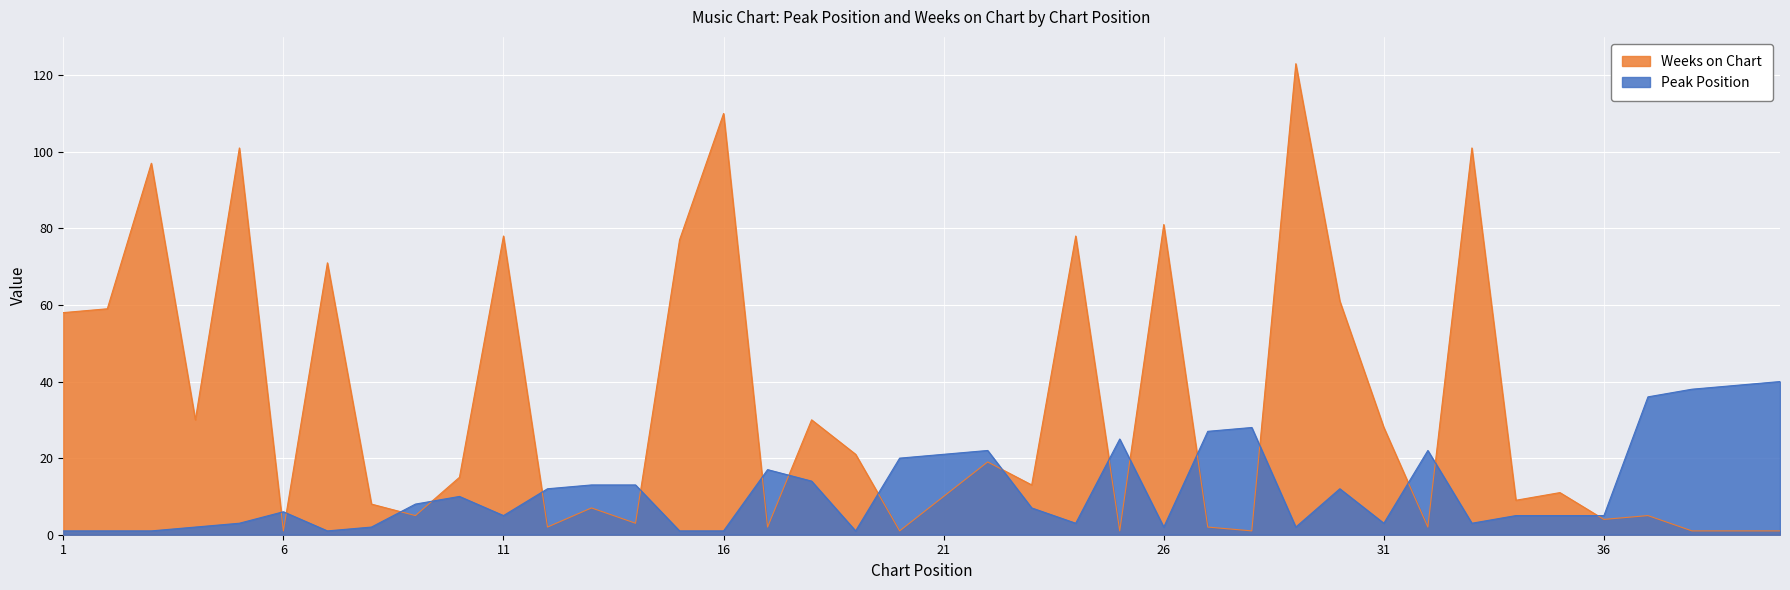

What is the total value across all series at 11?

83